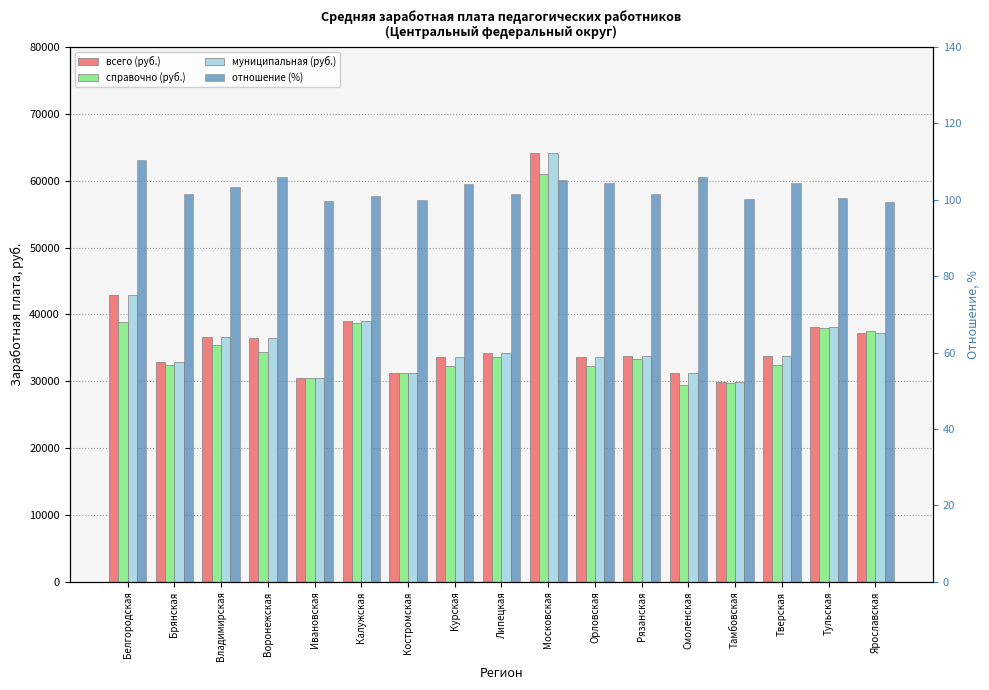

Which series changed the most between Воронежская and Орловская?

муниципальная (руб.)